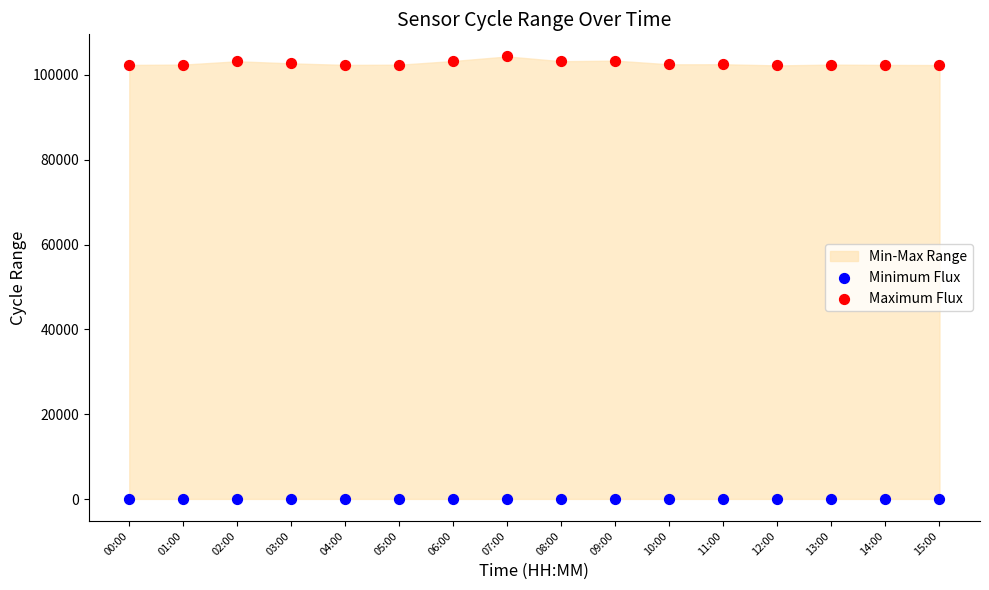

Which series has the widest spread of Y values?

Maximum Flux